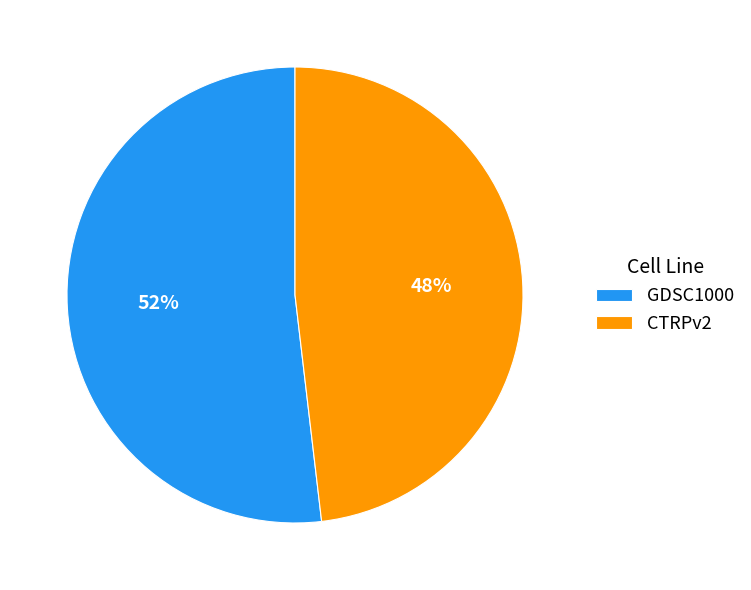

How many slices are in this pie chart?

2